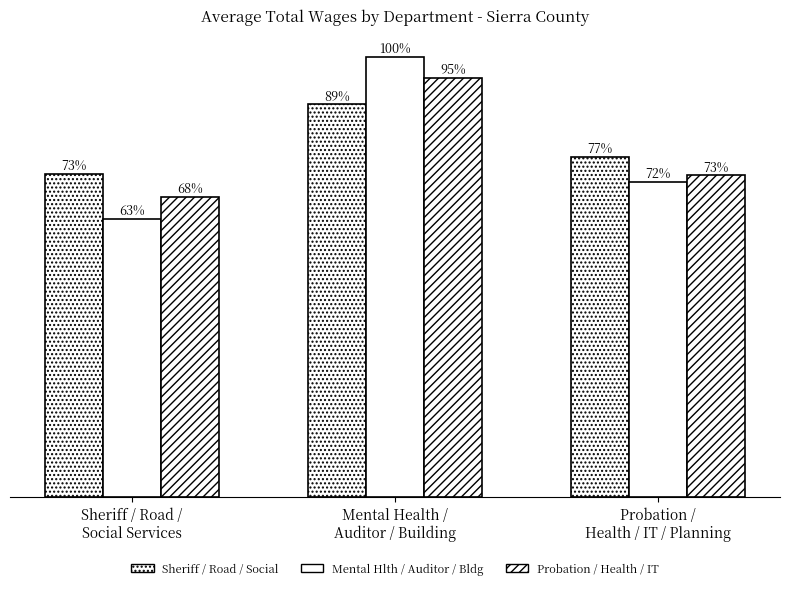

What is the label of the 3rd bar from the left?

Probation /
Health / IT / Planning